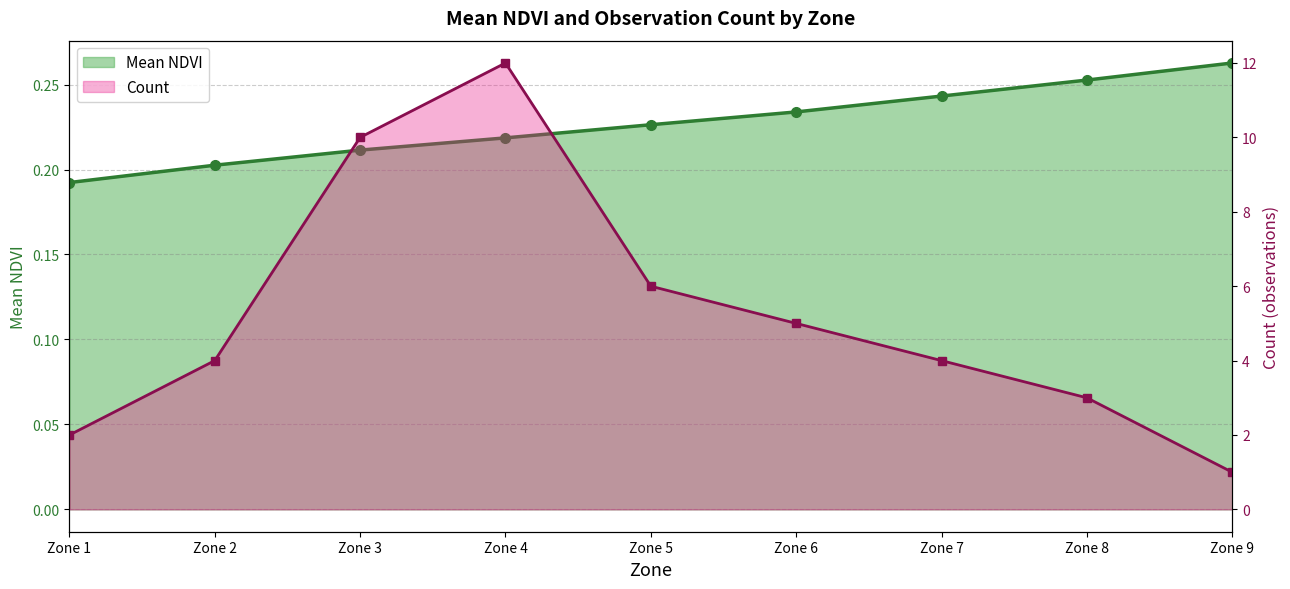

What is the difference between the values at Zone 8 and Zone 2?

0.1